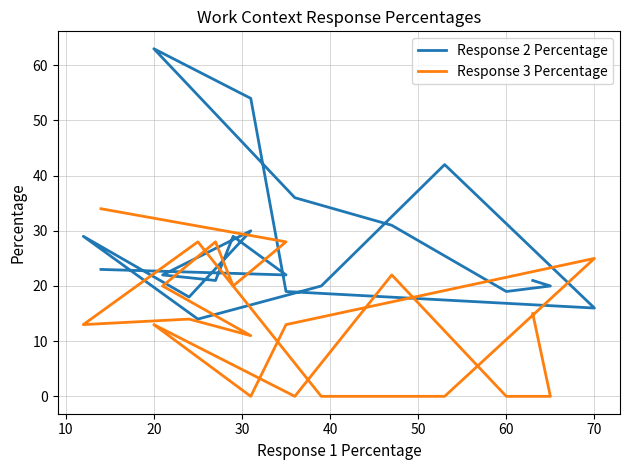

What are all the series names shown in the legend?

Response 2 Percentage, Response 3 Percentage